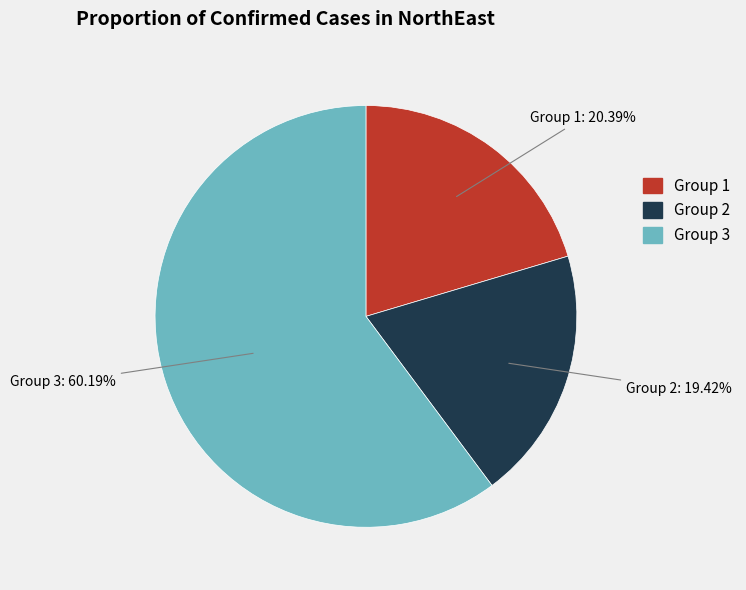

Do Group 1 and Group 2 together represent more than half of the pie?

No